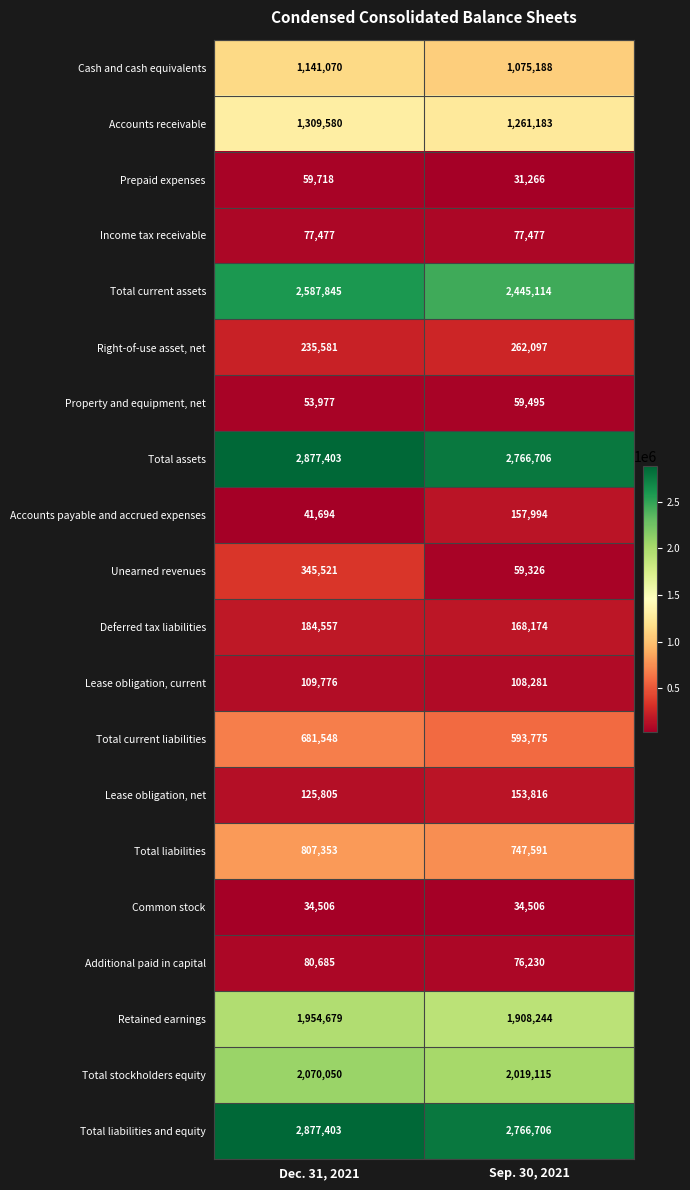

Between Dec. 31, 2021 and Sep. 30, 2021, which series saw the biggest shift?

Unearned revenues